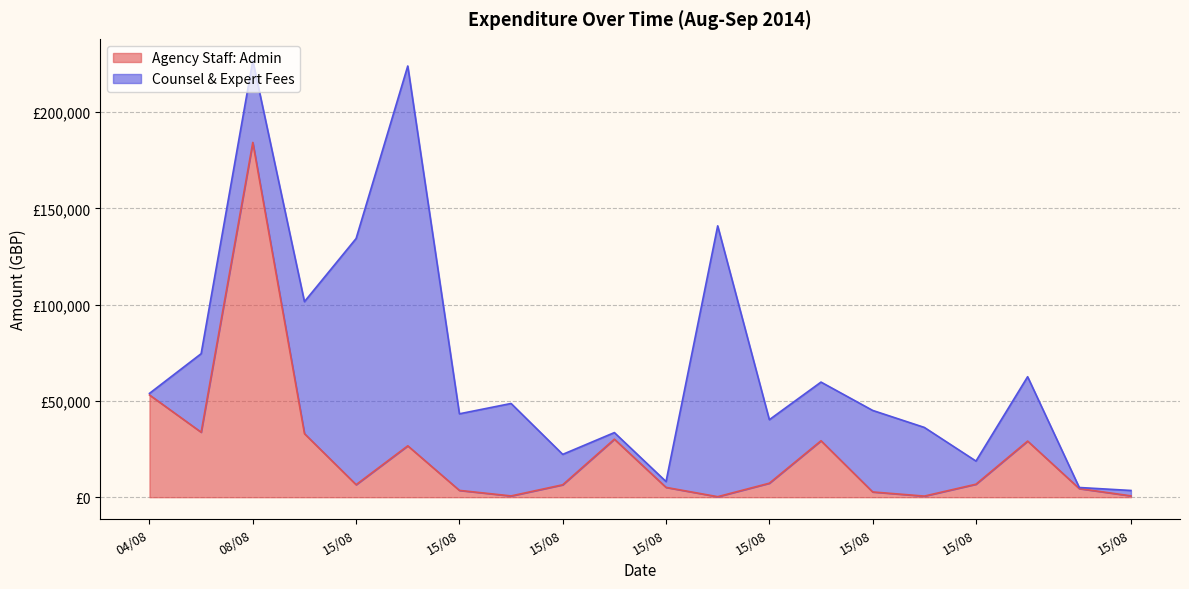

What are all the series names shown in the legend?

Agency Staff: Admin, Counsel & Expert Fees